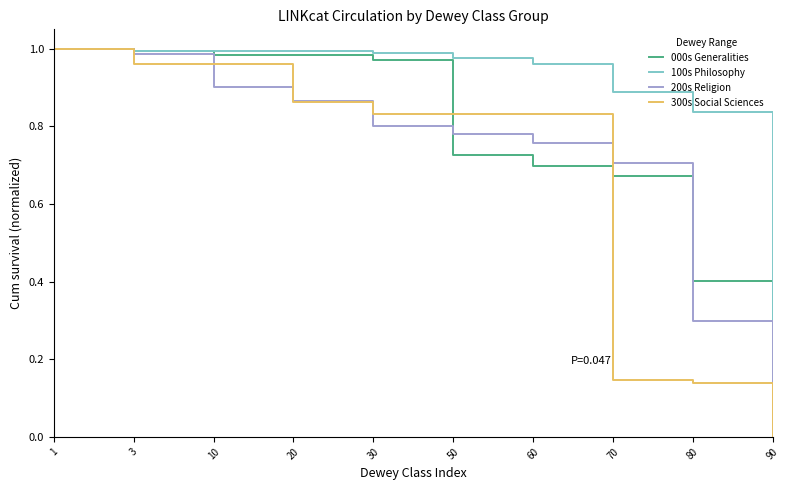

Rank the series by their average value, from lowest to highest.

300s Social Sciences, 200s Religion, 000s Generalities, 100s Philosophy